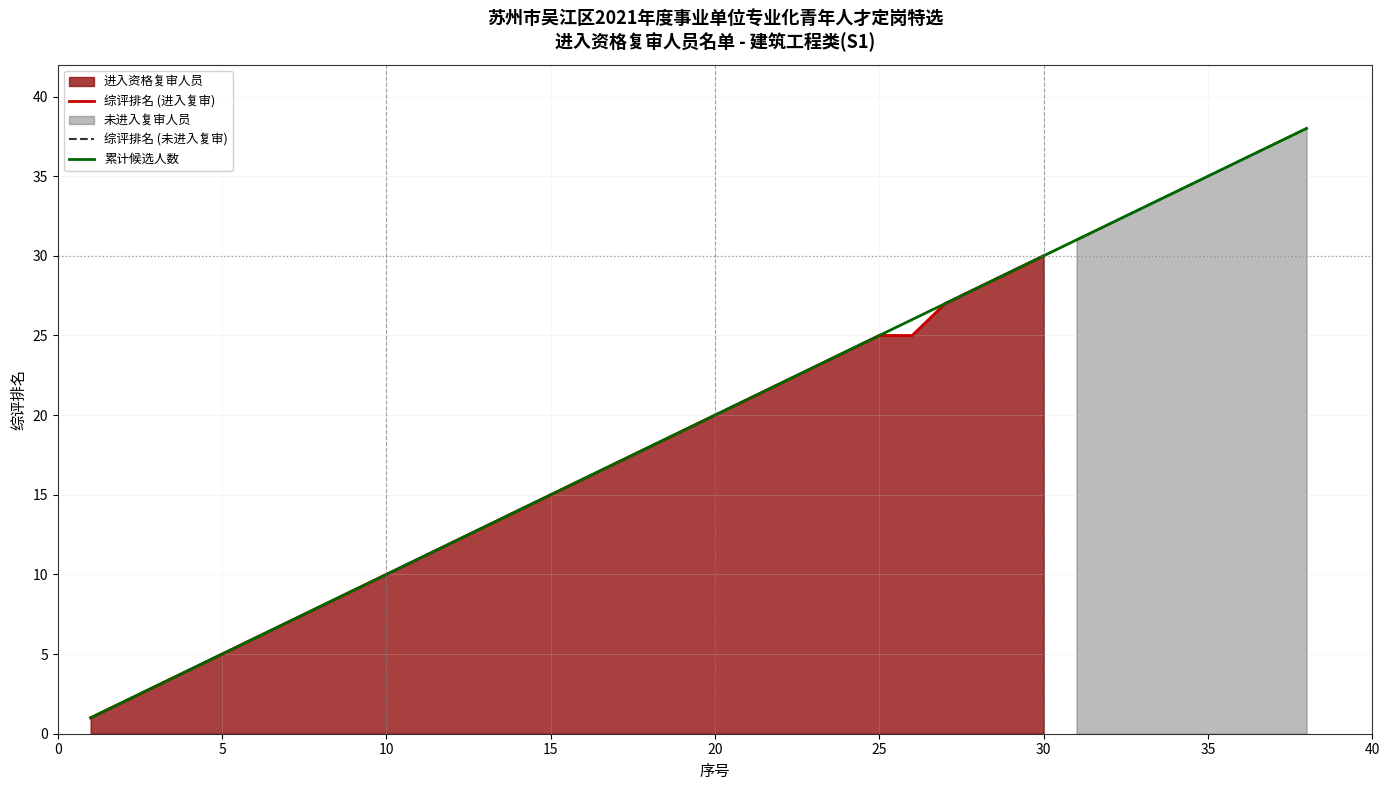

The 综评排名 (进入复审) series shows 10 at 10. True or false?

True